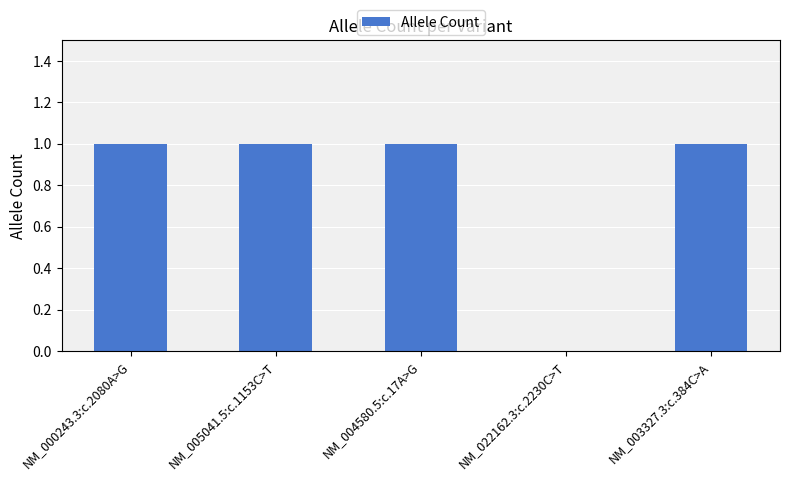

Is it true that the value at NM_004580.5:c.17A>G is 1?

True